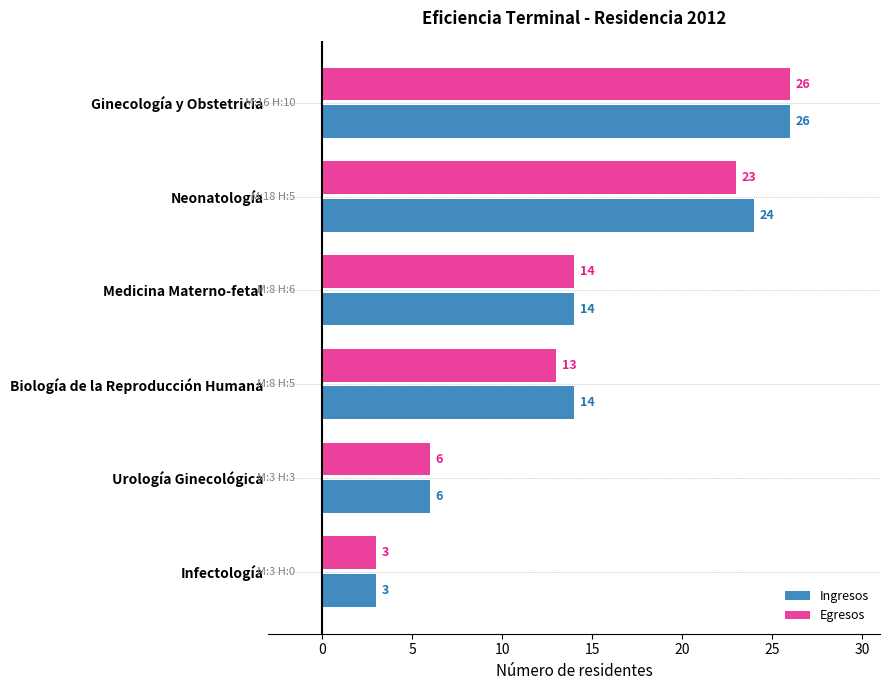

What is the difference between the second highest and second lowest values in the Ingresos series?

18